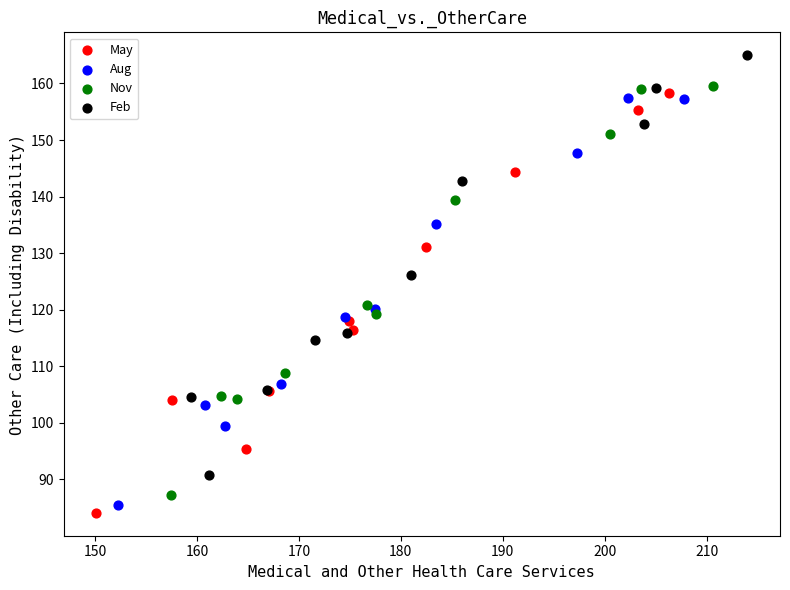

Which series contains the highest Y value?

Feb